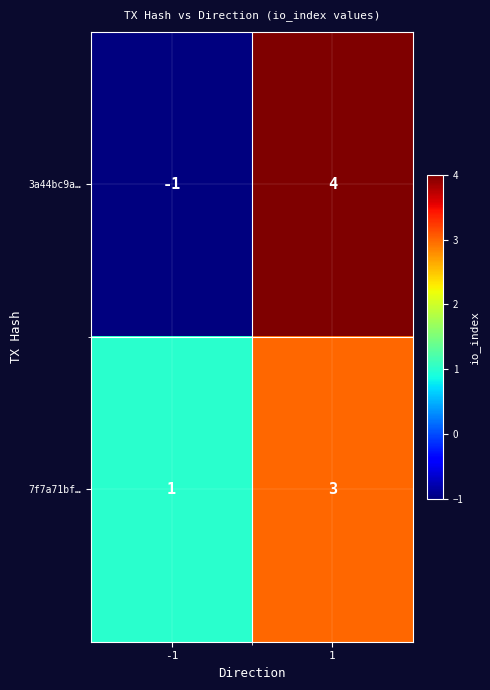

What is the greatest value displayed?

4